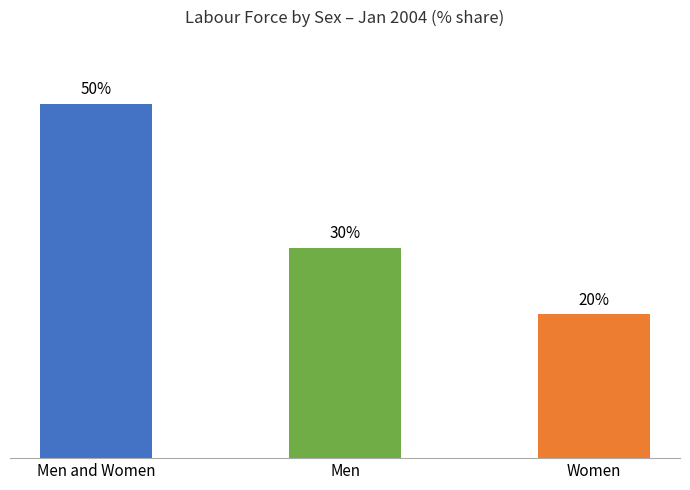

How many data points are above 29?

2